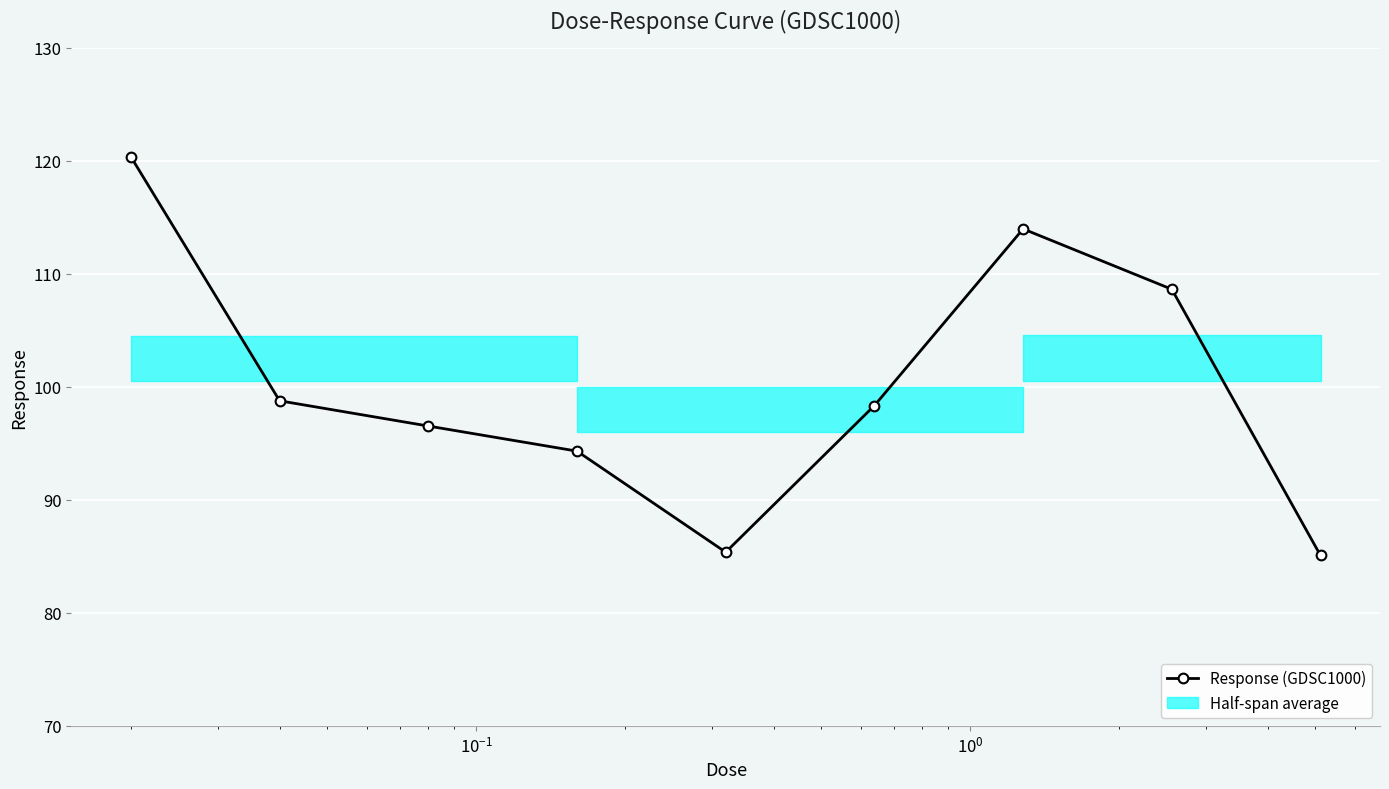

What is the value of the 4th point from the left?

94.3